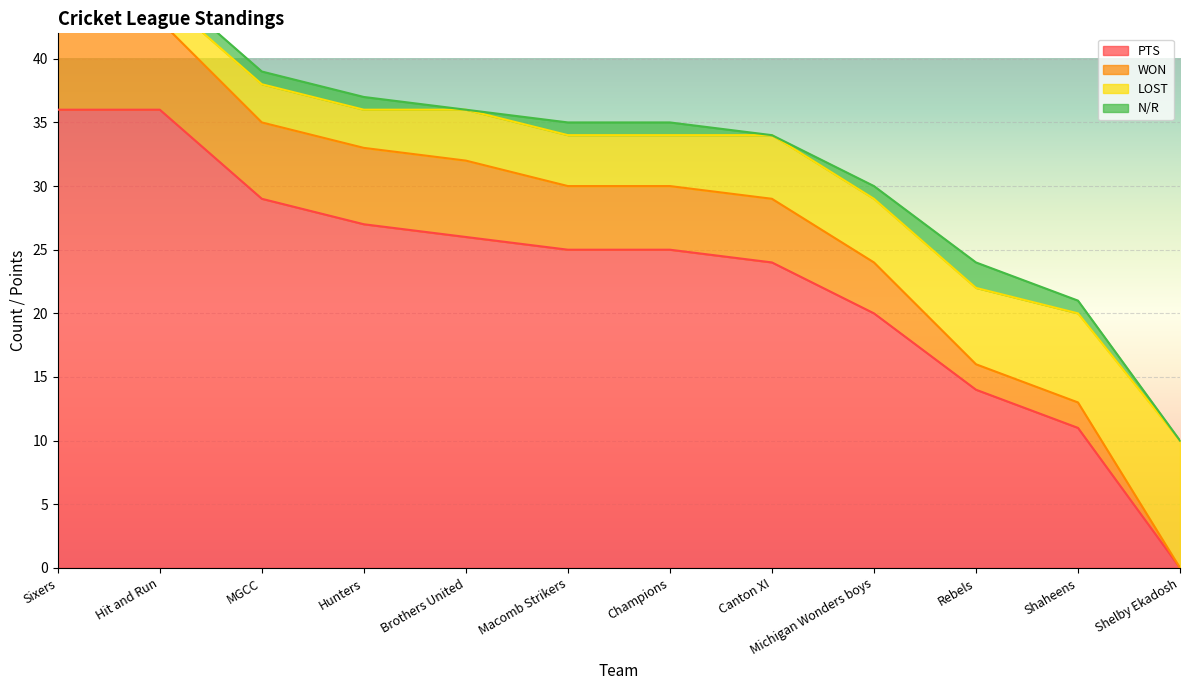

The PTS series shows 13 at Michigan Wonders boys. True or false?

False